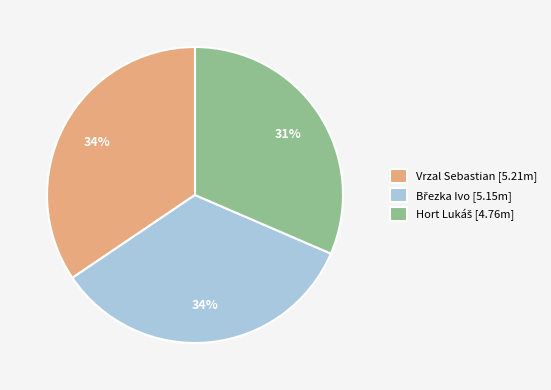

Count the number of slices in the pie.

3